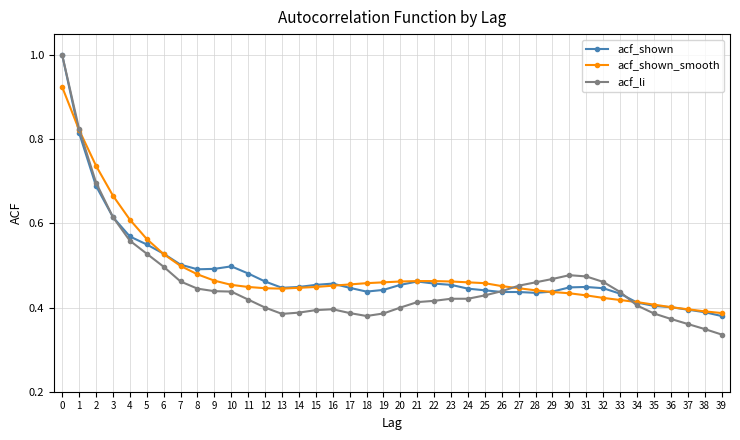

What is the total value across all series at 9?

1.4